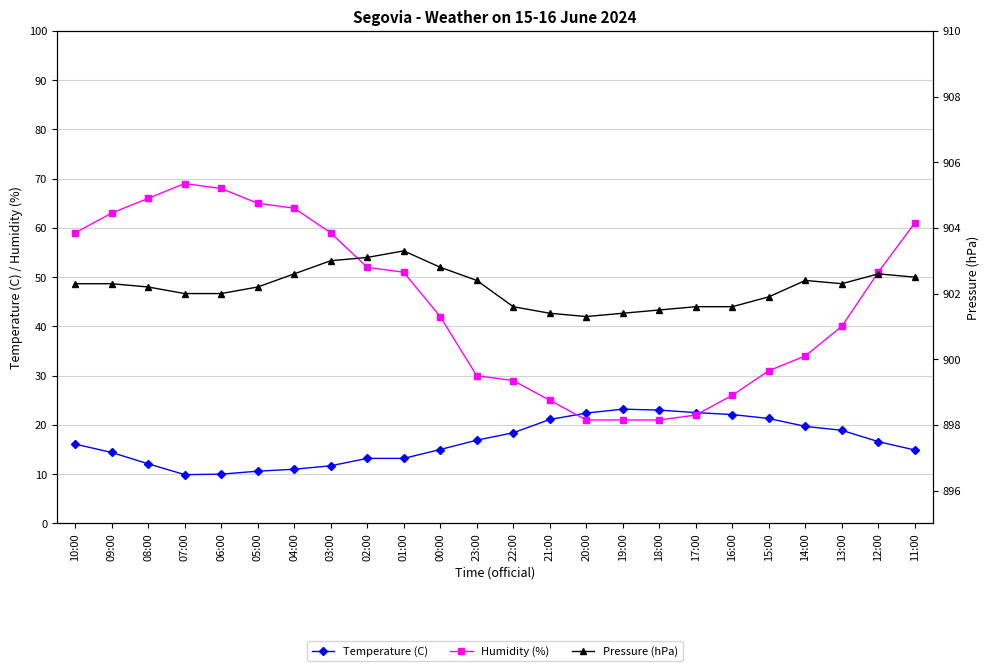

At which label is Humidity (%) closest to 45?

00:00